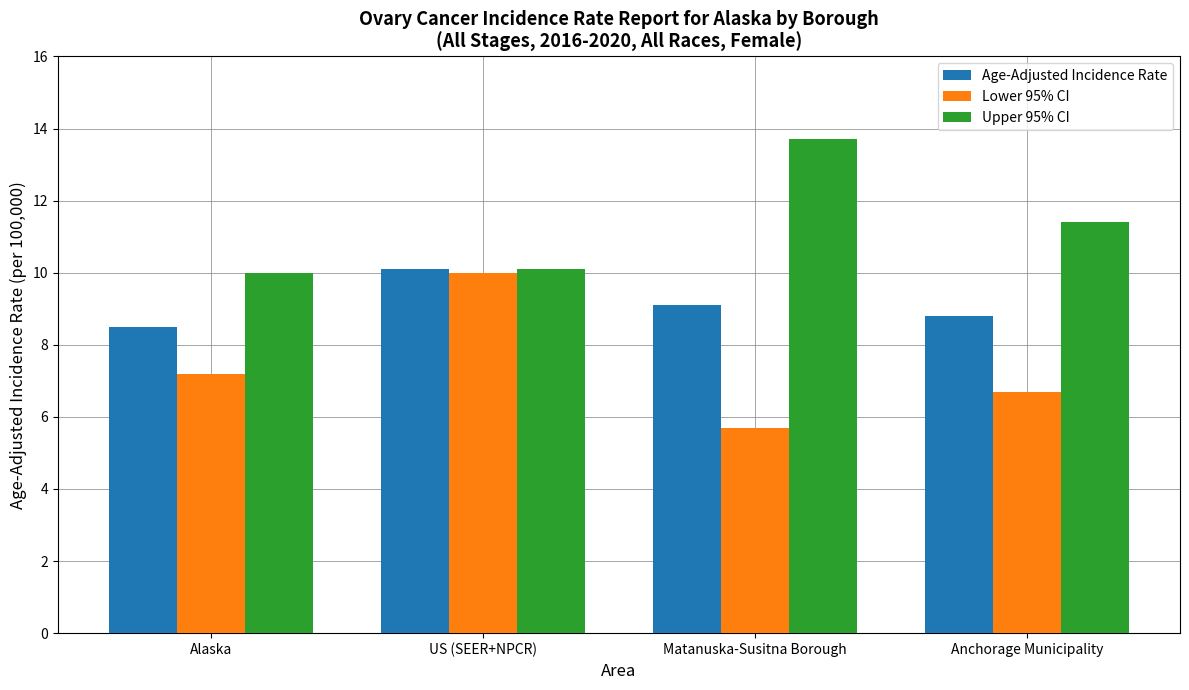

Does the chart contain any negative values?

No